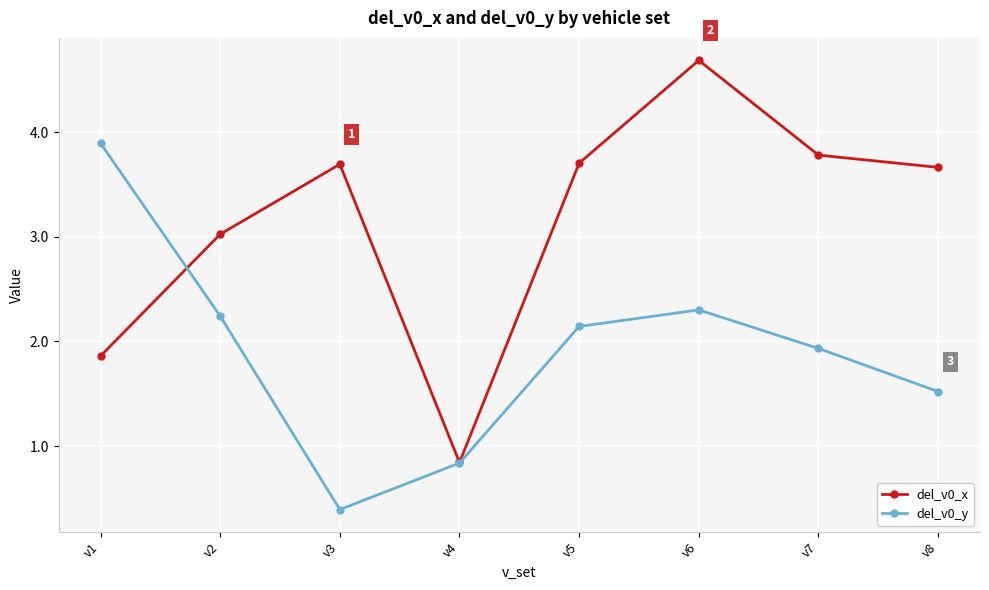

At how many categories does at least one series exceed 3?

7